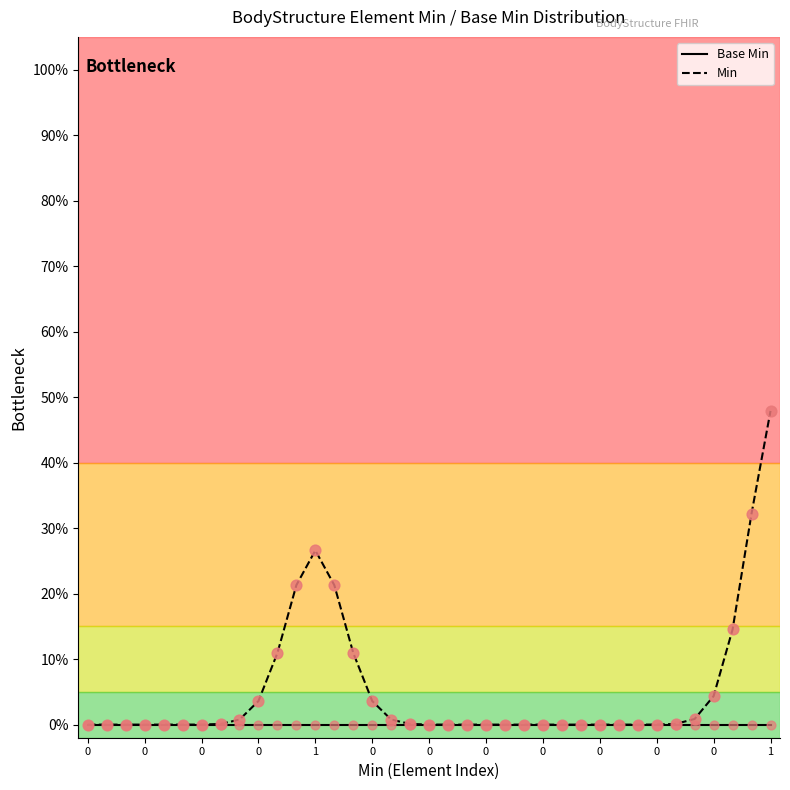

Which series contains the highest Y value?

Min